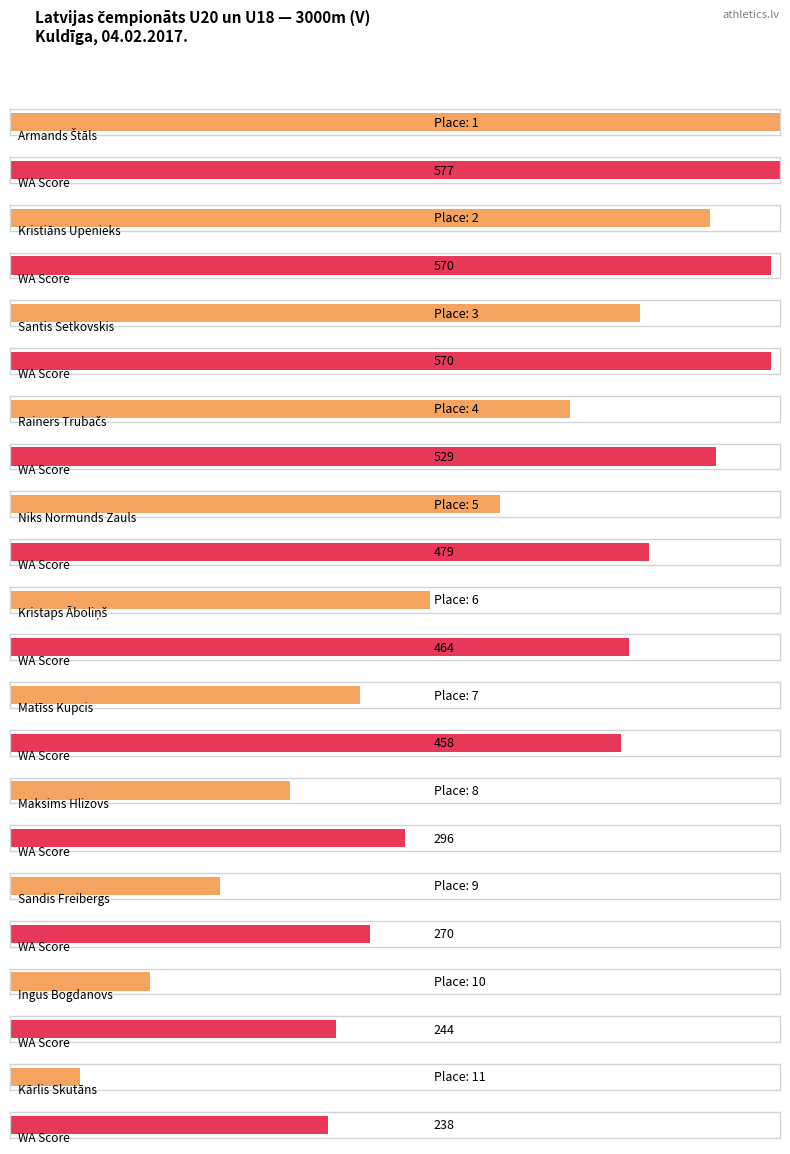

What is the difference between the highest and lowest values at Matīss Kupcis?

451